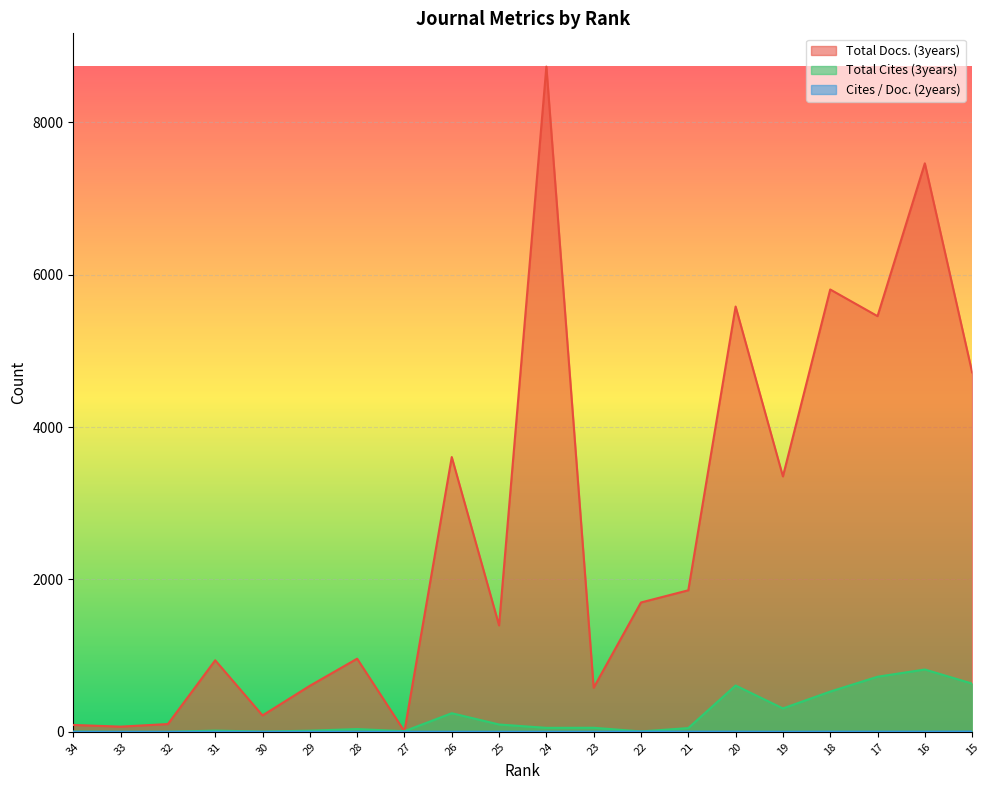

Is the value of Cites / Doc. (2years) at 34 greater than the value of Total Cites (3years) at 15?

No